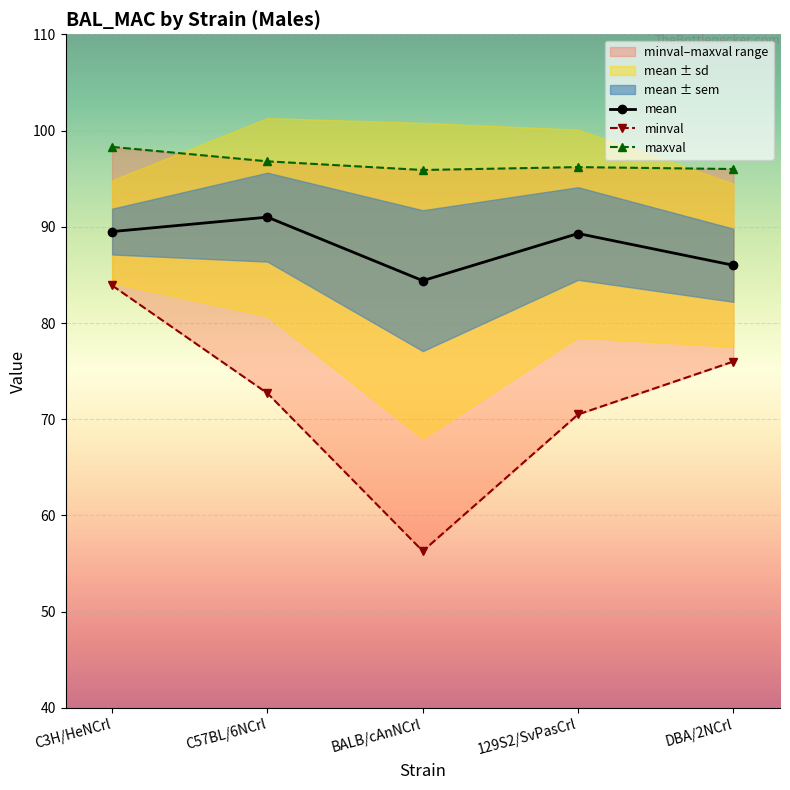

How many lines are shown in the chart?

3